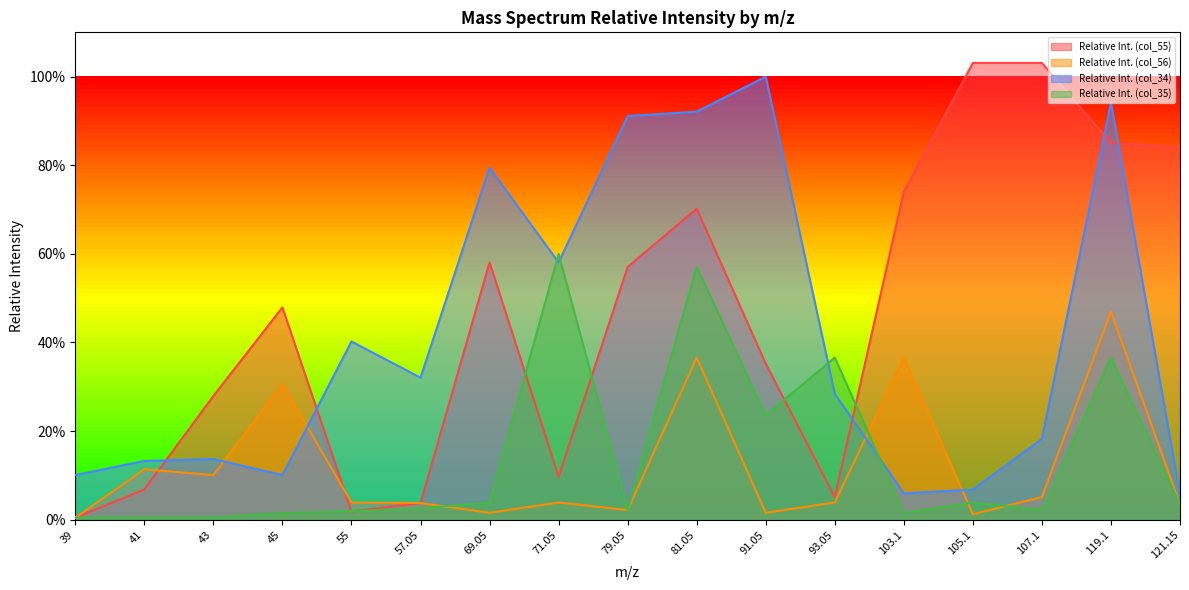

Which series has the widest spread of values?

Relative Int. (col_55)